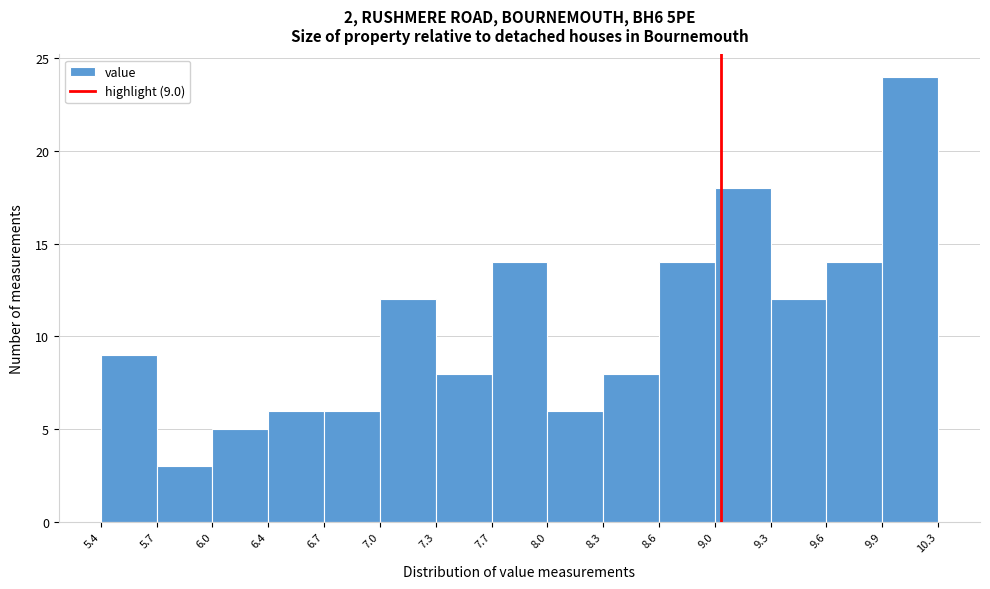

Over which range of the x-axis is the bar tallest?

9.9 to 10.3